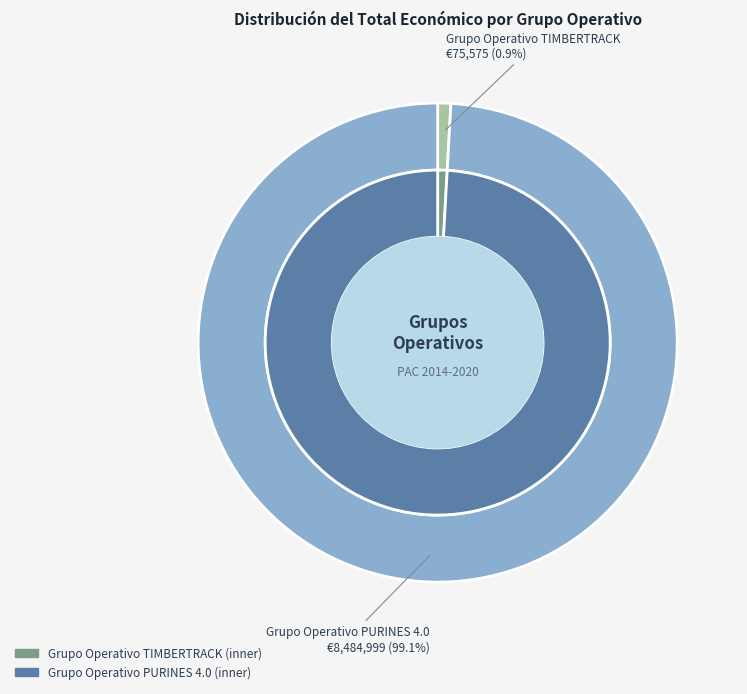

How many segments does this pie chart have?

2